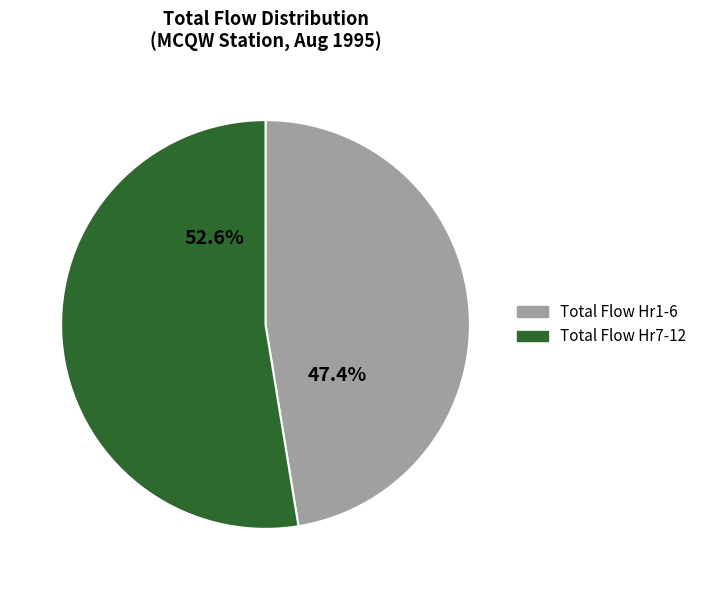

Does any single category account for the majority?

Yes